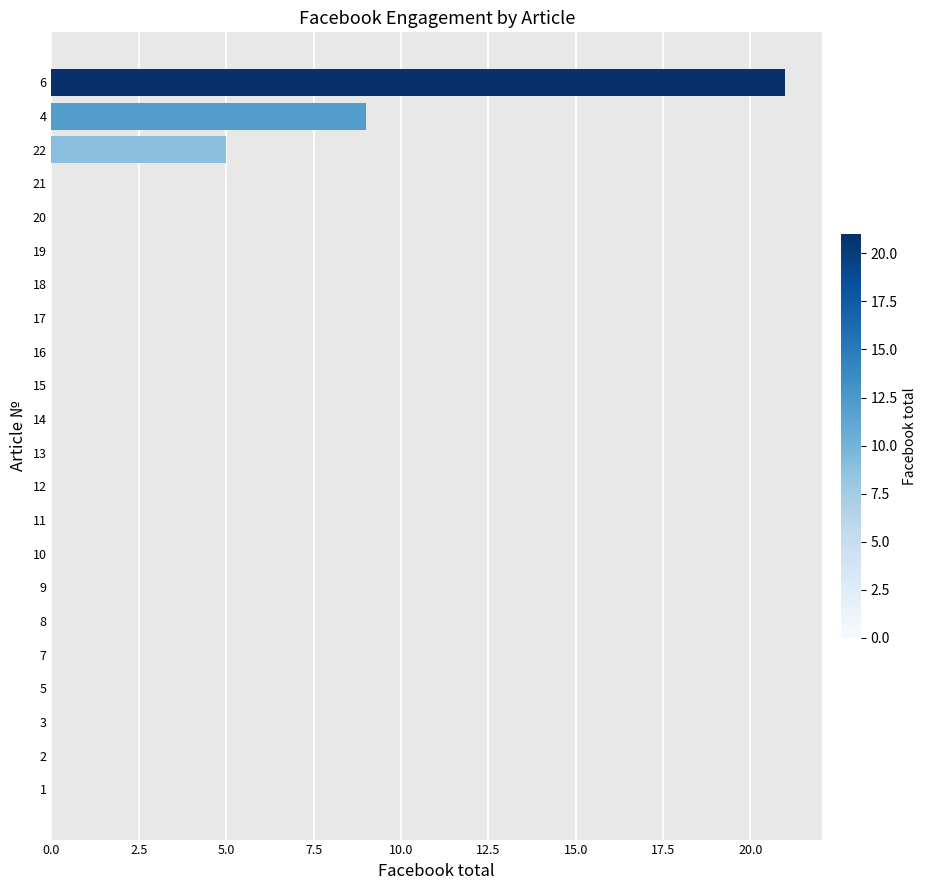

What is the sum of all values?

35